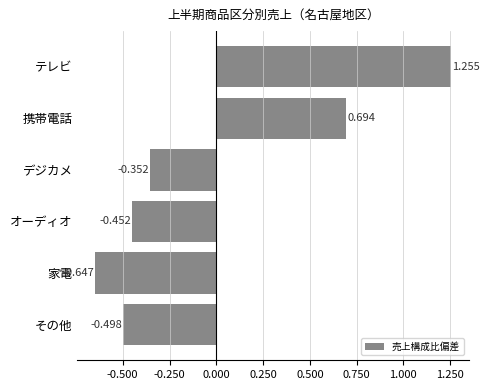

Are the bars grouped side by side (vs. stacked)?

No